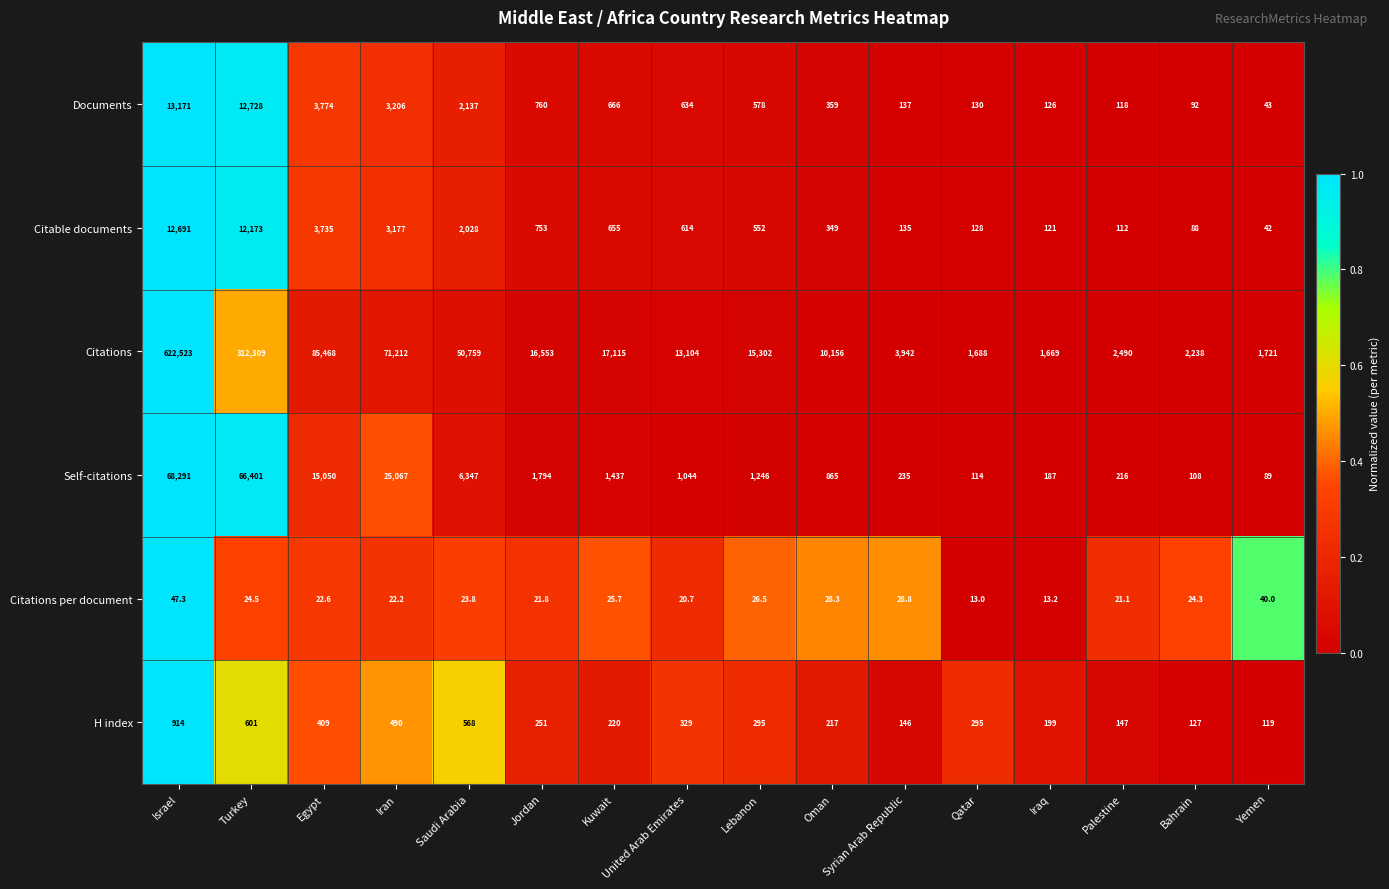

Which category has the lowest value in the Documents series?

Yemen